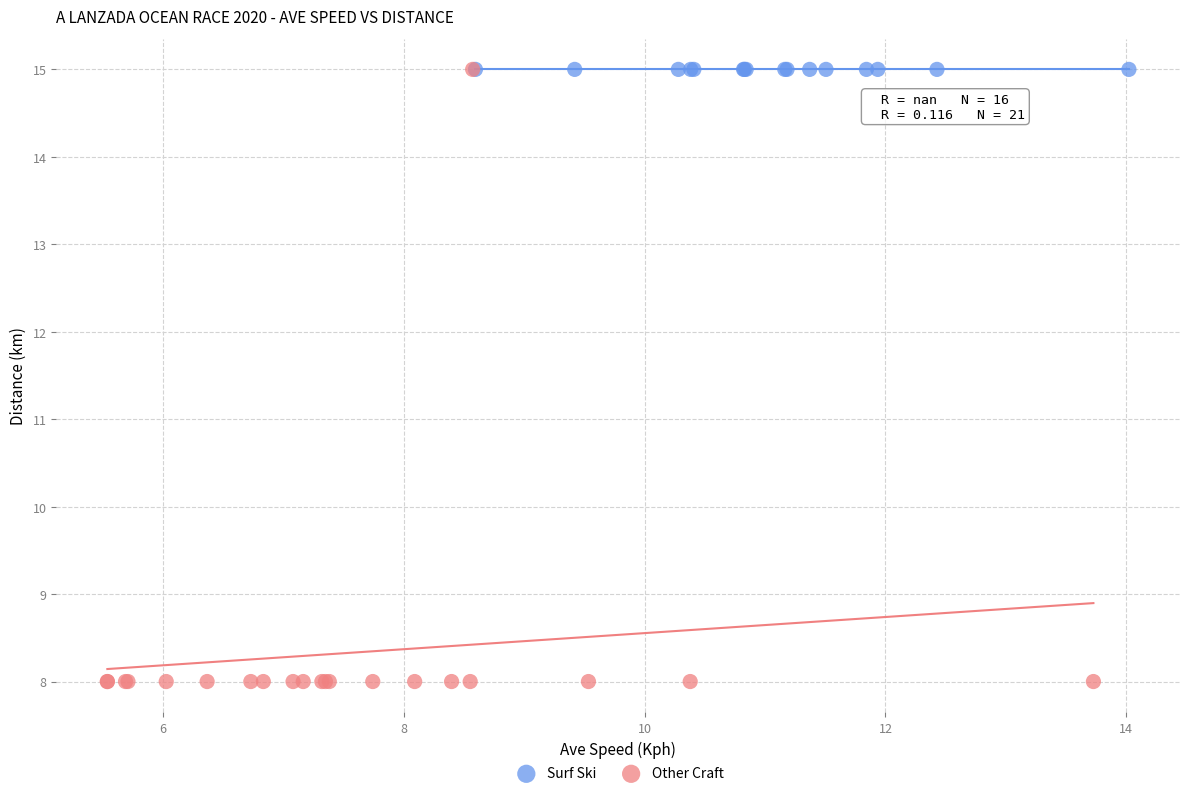

Which series reaches the minimum Y coordinate?

Other Craft